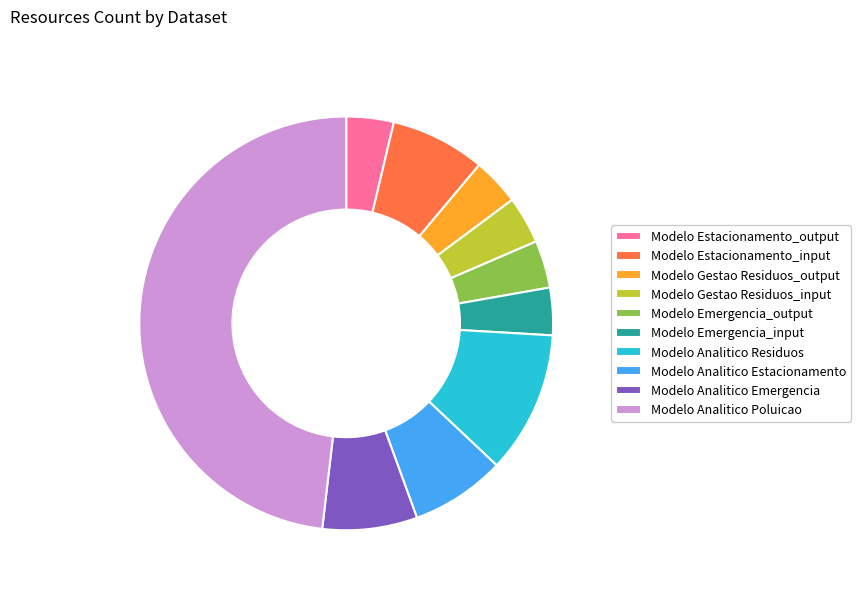

Is there any slice that represents more than half of the pie?

No